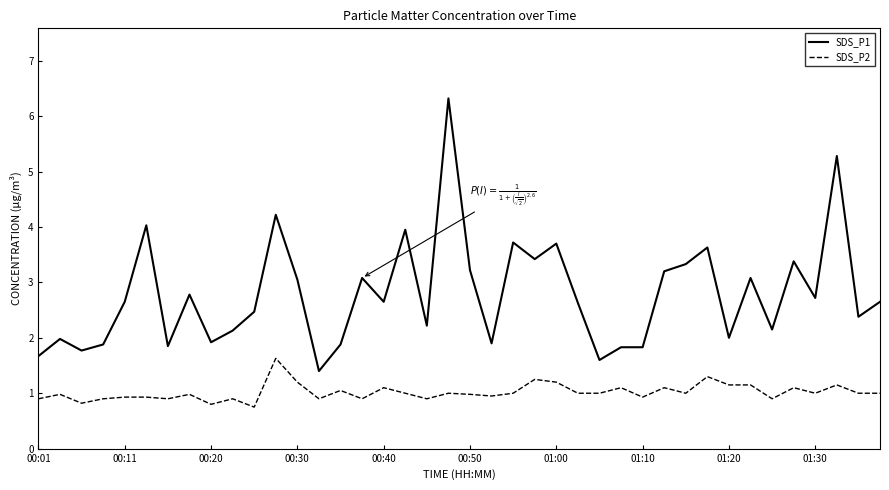

What is the difference between the maximum and minimum values in the SDS_P2 series?

0.9